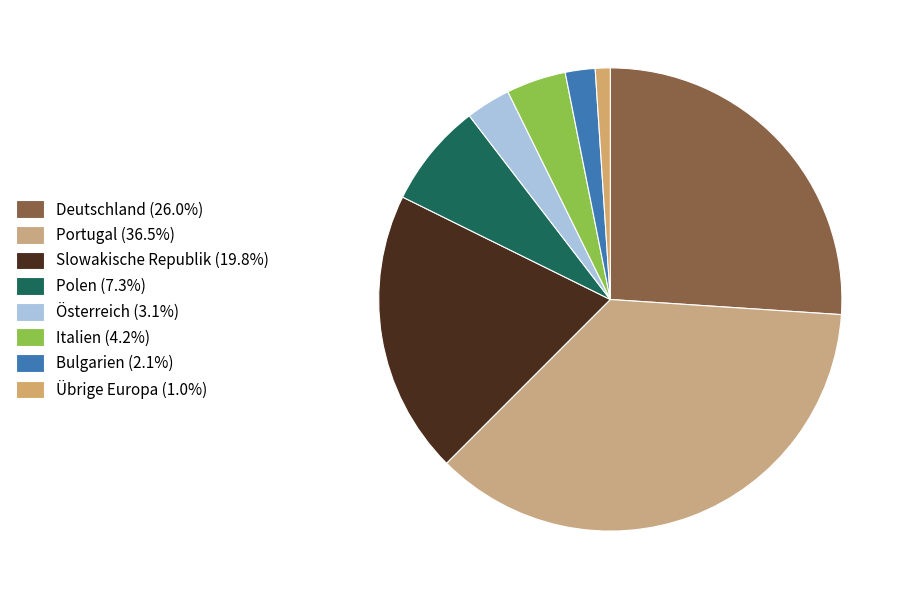

To the nearest percent, what is the average slice percentage?

12%